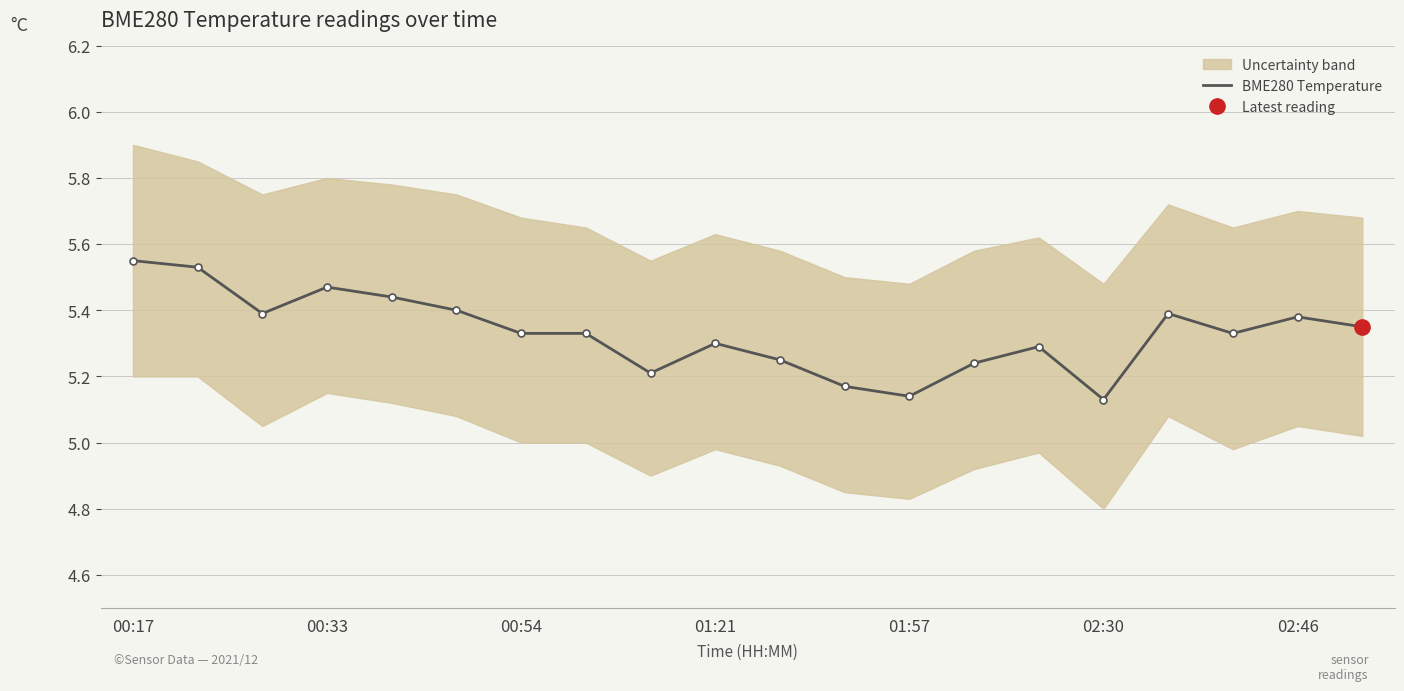

What is the greatest value displayed?

5.5